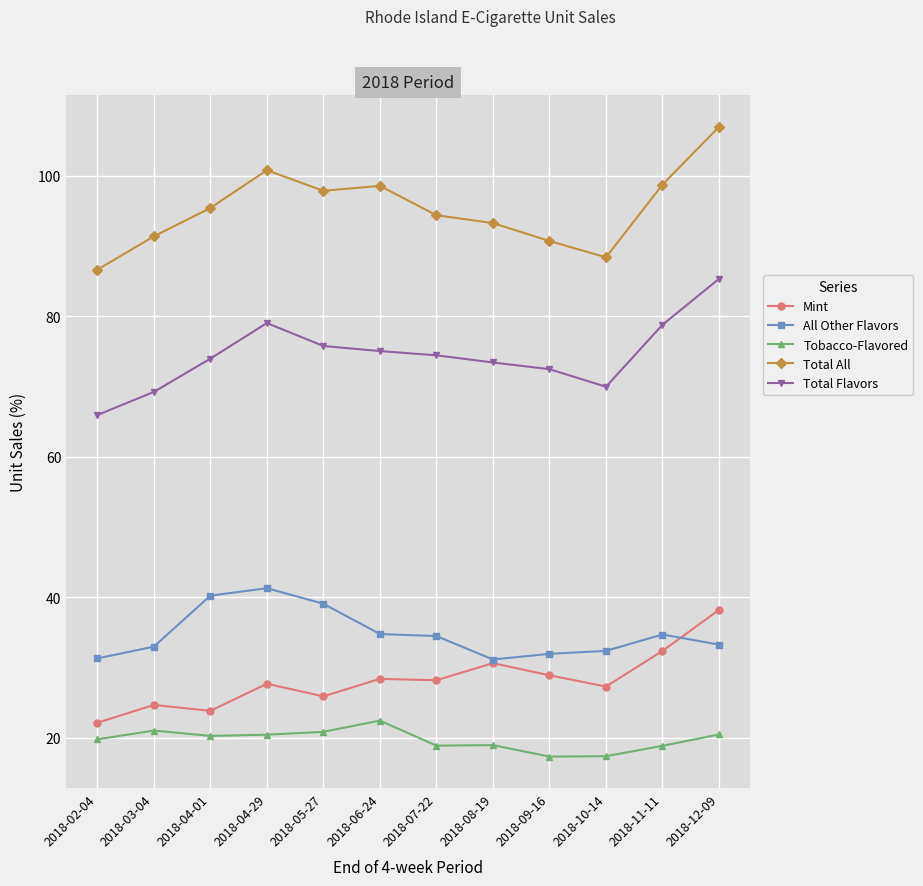

What is the average value of the Tobacco-Flavored series?

19.7